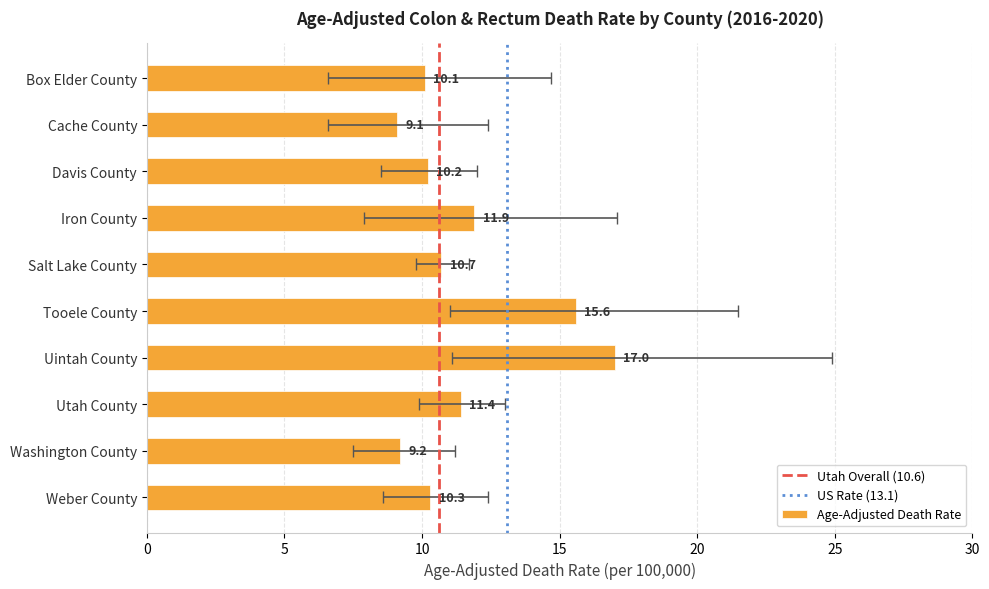

Reading left to right, transcribe all the data shown in this chart.

Age-Adjusted Death Rate: 10.3	9.2	11.4	17.0	15.6	10.7	11.9	10.2	9.1	10.1
Lower CI: 8.6	7.5	9.9	11.1	11.0	9.8	7.9	8.5	6.6	6.6
Upper CI: 12.4	11.2	13.0	24.9	21.5	11.7	17.1	12.0	12.4	14.7